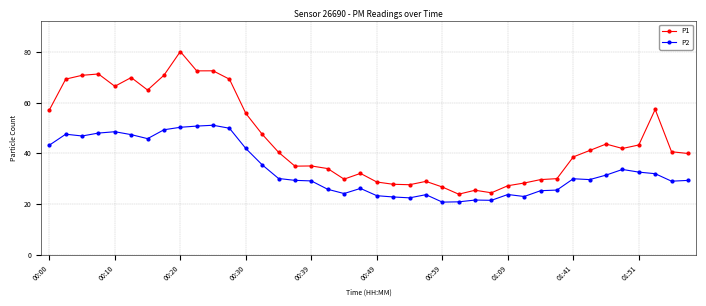

What is the average value of the P2 series?

33.6